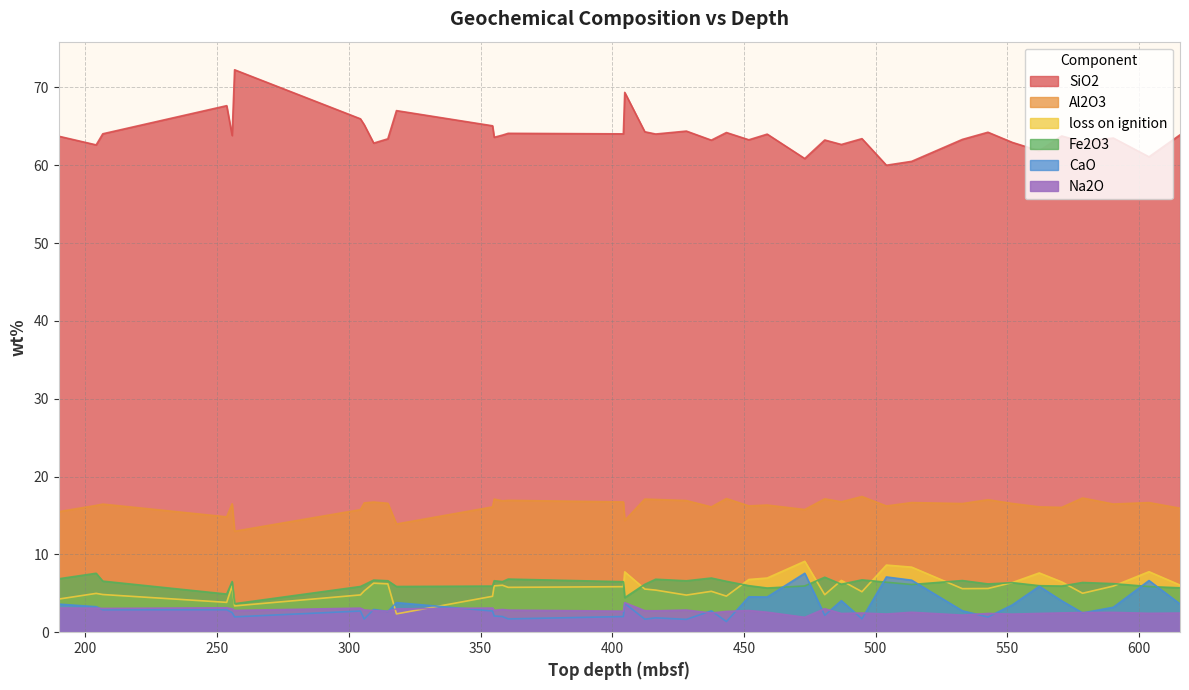

Reading left to right, transcribe all the data shown in this chart.

loss on ignition: 189.895=4.3	204.08=5.0	206.598=4.8	253.627=3.8	255.695=5.9	256.628=3.4	304.395=4.8	305.83=5.3	309.435=6.3	314.8=6.2	318.077=2.4	354.545=4.6	355.17=6.0	358.3=6.0	360.477=5.8	404.2=5.9	404.725=7.8	412.348=5.5	416.462=5.4	428.12=4.8	437.6=5.3	443.32=4.6	451.84=6.8	458.81=7.0	473.055=9.1	480.645=4.8	486.95=6.7	494.77=5.2	504.05=8.6	513.65=8.4	532.88=5.6	542.6=5.6	551.84=6.4	562.078=7.6	570.59=6.5	578.515=5.0	590.195=5.9	603.73=7.8	615.505=6.1
Al2O3: 189.895=15.5	204.08=16.3	206.598=16.5	253.627=14.8	255.695=16.5	256.628=13.0	304.395=15.7	305.83=16.6	309.435=16.7	314.8=16.6	318.077=13.9	354.545=16.1	355.17=17.1	358.3=16.9	360.477=16.9	404.2=16.7	404.725=14.4	412.348=17.1	416.462=17.1	428.12=16.9	437.6=16.1	443.32=17.2	451.84=16.2	458.81=16.3	473.055=15.8	480.645=17.1	486.95=16.8	494.77=17.4	504.05=16.2	513.65=16.7	532.88=16.5	542.6=17.0	551.84=16.5	562.078=16.1	570.59=16.0	578.515=17.2	590.195=16.5	603.73=16.7	615.505=15.9
SiO2: 189.895=63.7	204.08=62.6	206.598=64.0	253.627=67.7	255.695=63.8	256.628=72.3	304.395=66.0	305.83=65.2	309.435=62.8	314.8=63.4	318.077=67.0	354.545=65.1	355.17=63.6	358.3=63.9	360.477=64.1	404.2=64.0	404.725=69.4	412.348=64.3	416.462=64.0	428.12=64.4	437.6=63.2	443.32=64.2	451.84=63.3	458.81=64.0	473.055=60.9	480.645=63.2	486.95=62.7	494.77=63.4	504.05=60.0	513.65=60.5	532.88=63.3	542.6=64.2	551.84=62.9	562.078=61.8	570.59=63.8	578.515=63.0	590.195=63.5	603.73=61.1	615.505=63.9
CaO: 189.895=3.6	204.08=3.3	206.598=2.9	253.627=2.9	255.695=2.5	256.628=2.0	304.395=2.7	305.83=1.7	309.435=2.9	314.8=2.7	318.077=3.8	354.545=2.7	355.17=2.1	358.3=2.0	360.477=1.7	404.2=2.0	404.725=3.7	412.348=1.7	416.462=1.8	428.12=1.6	437.6=2.7	443.32=1.4	451.84=4.5	458.81=4.5	473.055=7.6	480.645=2.2	486.95=4.0	494.77=1.7	504.05=7.1	513.65=6.7	532.88=2.8	542.6=2.0	551.84=3.5	562.078=5.9	570.59=4.0	578.515=2.5	590.195=3.2	603.73=6.6	615.505=3.6
Fe2O3: 189.895=6.9	204.08=7.6	206.598=6.6	253.627=4.9	255.695=6.5	256.628=3.7	304.395=5.9	305.83=6.1	309.435=6.7	314.8=6.6	318.077=5.9	354.545=5.9	355.17=6.6	358.3=6.5	360.477=6.8	404.2=6.5	404.725=4.4	412.348=6.2	416.462=6.8	428.12=6.6	437.6=7.0	443.32=6.5	451.84=6.0	458.81=5.7	473.055=5.9	480.645=7.1	486.95=6.2	494.77=6.7	504.05=6.4	513.65=6.1	532.88=6.6	542.6=6.2	551.84=6.4	562.078=6.0	570.59=5.9	578.515=6.4	590.195=6.2	603.73=5.9	615.505=5.7
Na2O: 189.895=3.1	204.08=3.1	206.598=3.1	253.627=3.1	255.695=3.0	256.628=2.8	304.395=3.1	305.83=2.9	309.435=2.8	314.8=2.7	318.077=3.0	354.545=3.1	355.17=2.8	358.3=2.9	360.477=2.8	404.2=2.7	404.725=3.8	412.348=2.8	416.462=2.7	428.12=2.8	437.6=2.5	443.32=2.7	451.84=2.8	458.81=2.6	473.055=1.9	480.645=3.0	486.95=2.4	494.77=2.5	504.05=2.3	513.65=2.6	532.88=2.2	542.6=2.4	551.84=2.3	562.078=2.4	570.59=2.5	578.515=2.5	590.195=2.5	603.73=2.4	615.505=2.5